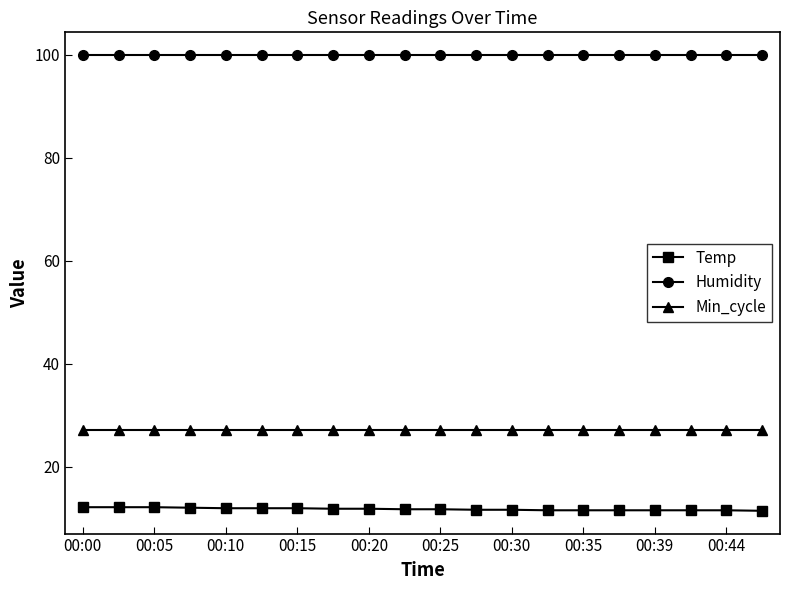

Which series has the largest total across all categories?

Humidity